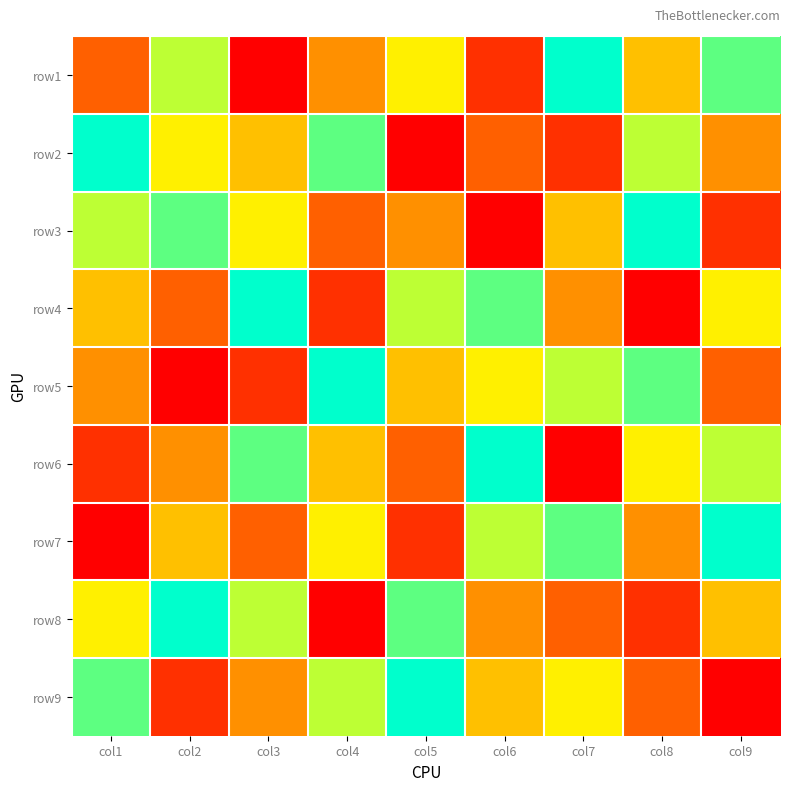

Rank the series by their maximum value, from highest to lowest.

row1, row2, row3, row4, row5, row6, row7, row8, row9